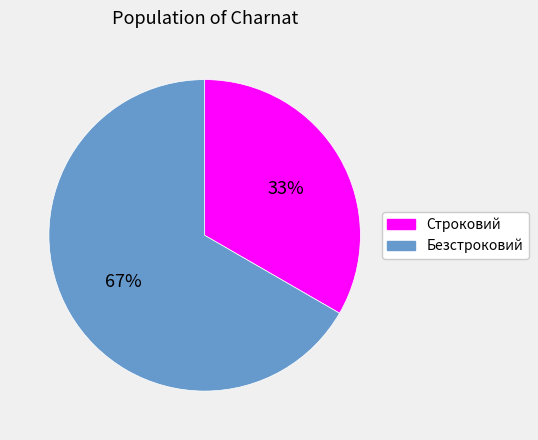

Which category has the smallest portion of the pie?

Строковий